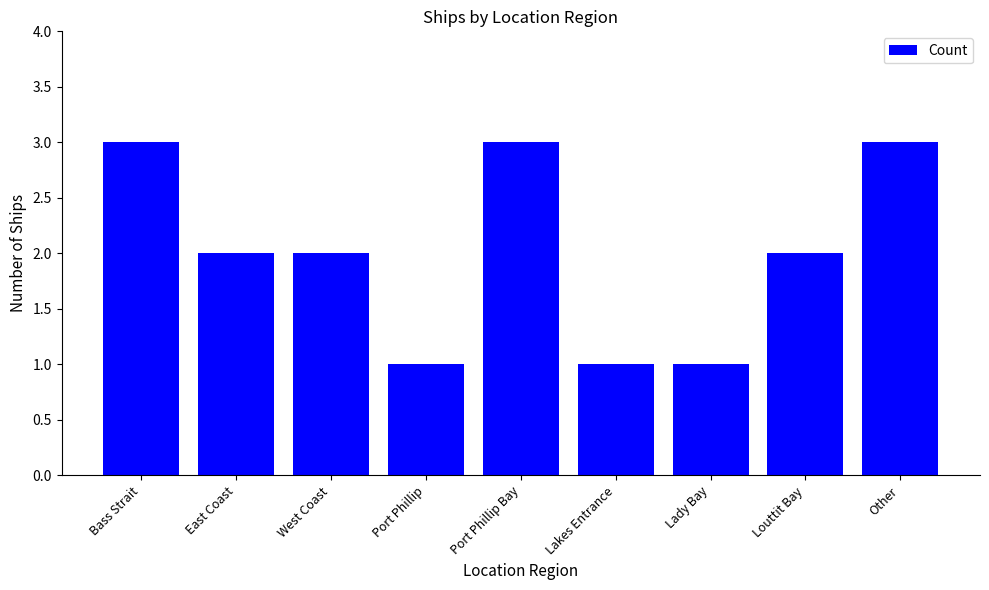

What is the sum of the values at Bass Strait and East Coast?

5